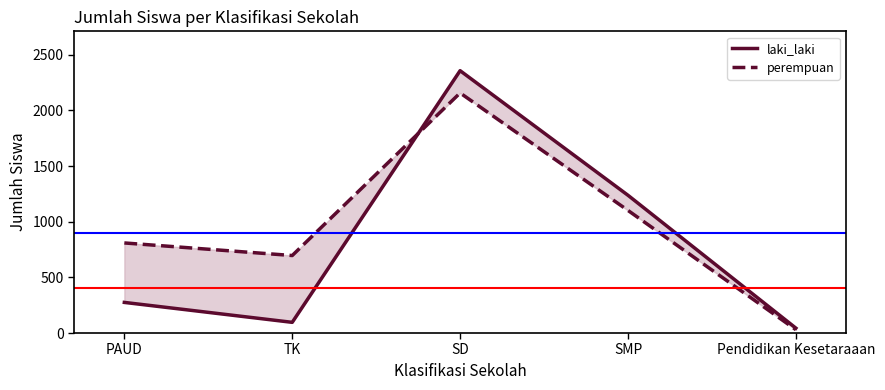

How many times do laki_laki and perempuan cross each other?

1